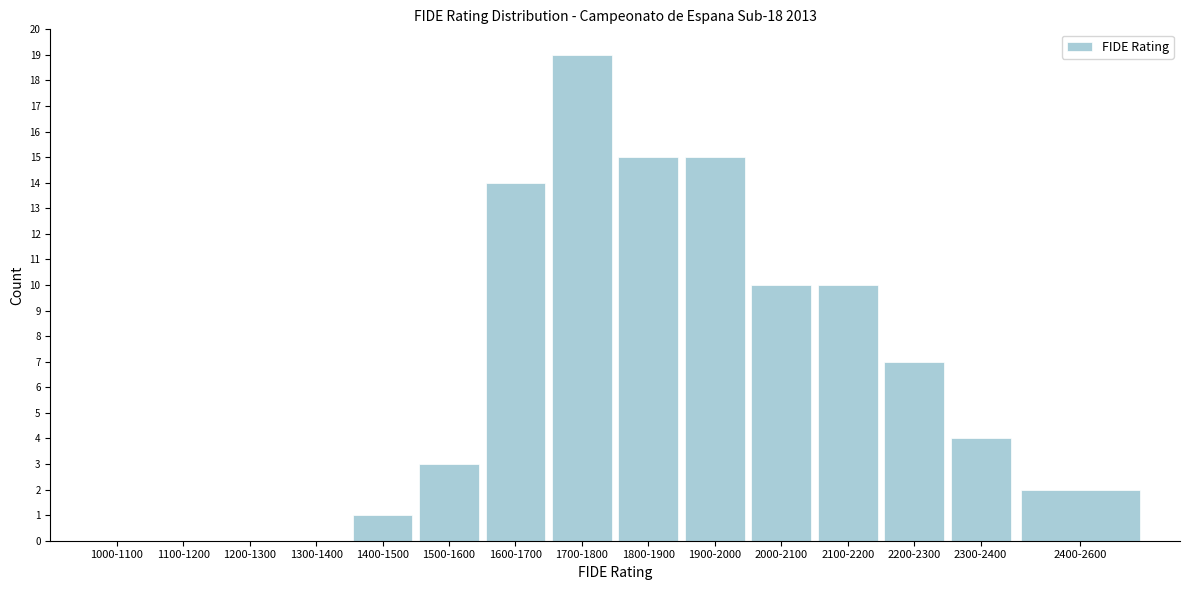

Reading left to right, extract all data points from this chart.

1000-1100=0	1100-1200=0	1200-1300=0	1300-1400=0	1400-1500=1	1500-1600=3	1600-1700=14	1700-1800=19	1800-1900=15	1900-2000=15	2000-2100=10	2100-2200=10	2200-2300=7	2300-2400=4	2400-2600=2